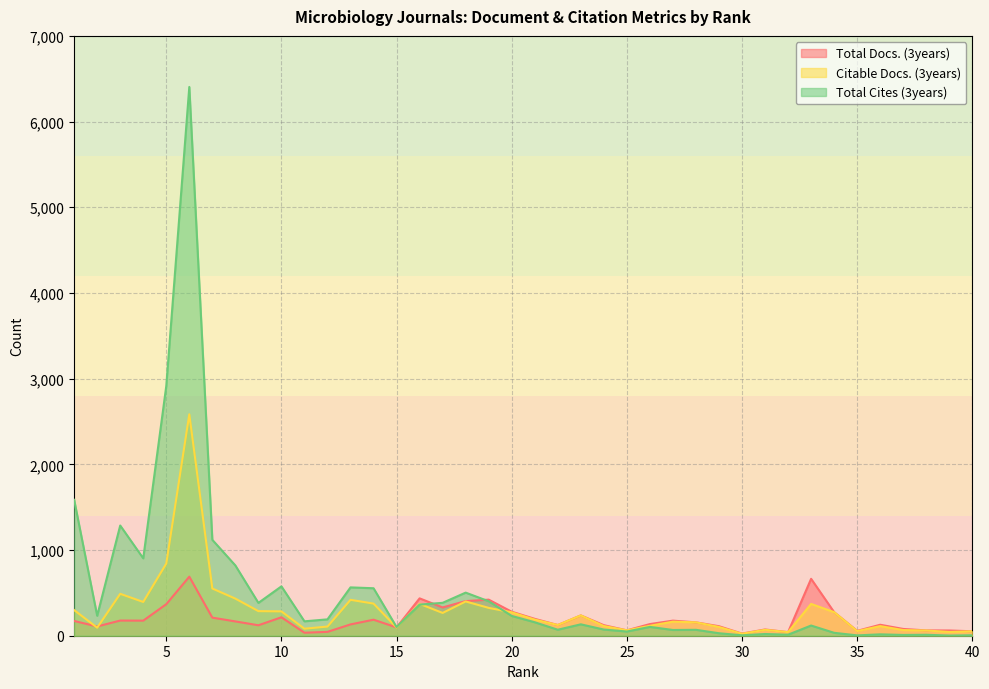

Rank the series by their average value, from lowest to highest.

Total Docs. (3years), Citable Docs. (3years), Total Cites (3years)